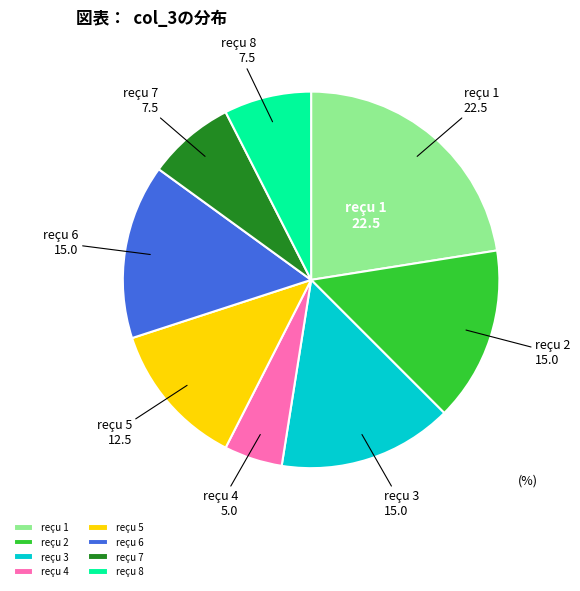

Is the sum of reçu 2 and reçu 6 greater than half?

No